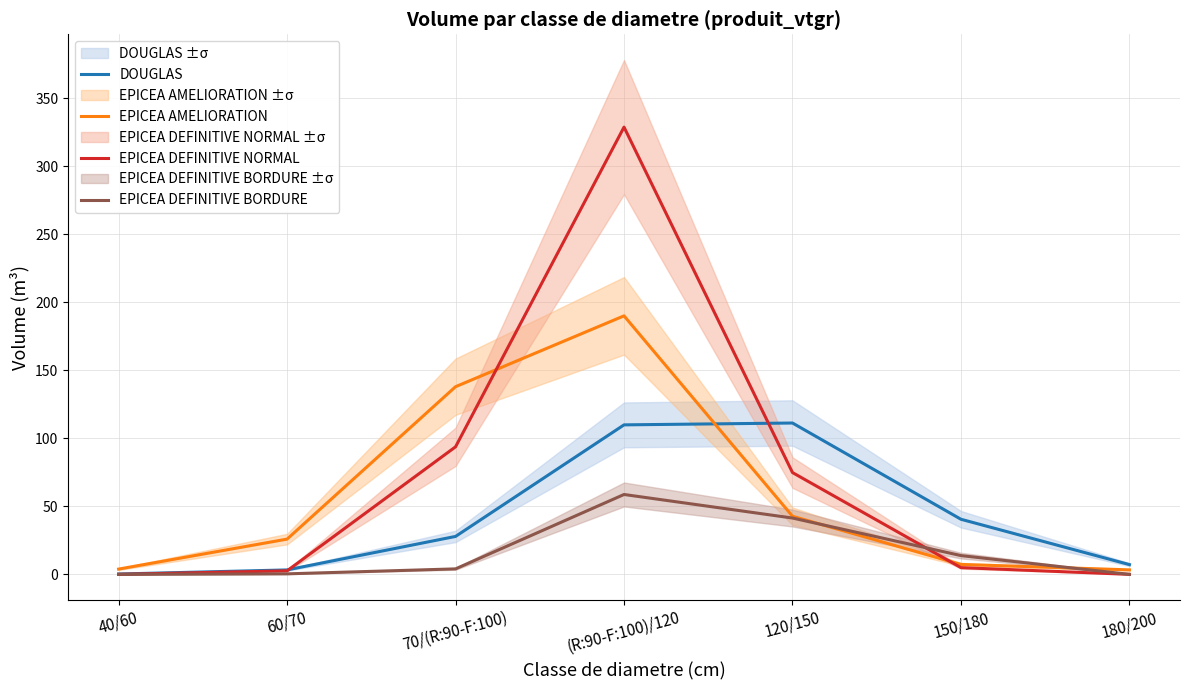

Reading left to right, list all the values displayed in this chart.

DOUGLAS: 40/60=0.2	60/70=3.3	70/(R:90-F:100)=27.9	(R:90-F:100)/120=109.9	120/150=111.2	150/180=40.5	180/200=7.2
EPICEA AMELIORATION: 40/60=3.9	60/70=25.9	70/(R:90-F:100)=137.9	(R:90-F:100)/120=190.0	120/150=42.7	150/180=7.3	180/200=3.3
EPICEA DEFINITIVE NORMAL: 40/60=0.0	60/70=2.6	70/(R:90-F:100)=93.7	(R:90-F:100)/120=328.7	120/150=74.8	150/180=4.9	180/200=0.0
EPICEA DEFINITIVE BORDURE: 40/60=0.0	60/70=0.4	70/(R:90-F:100)=4.0	(R:90-F:100)/120=58.7	120/150=41.4	150/180=13.8	180/200=0.0